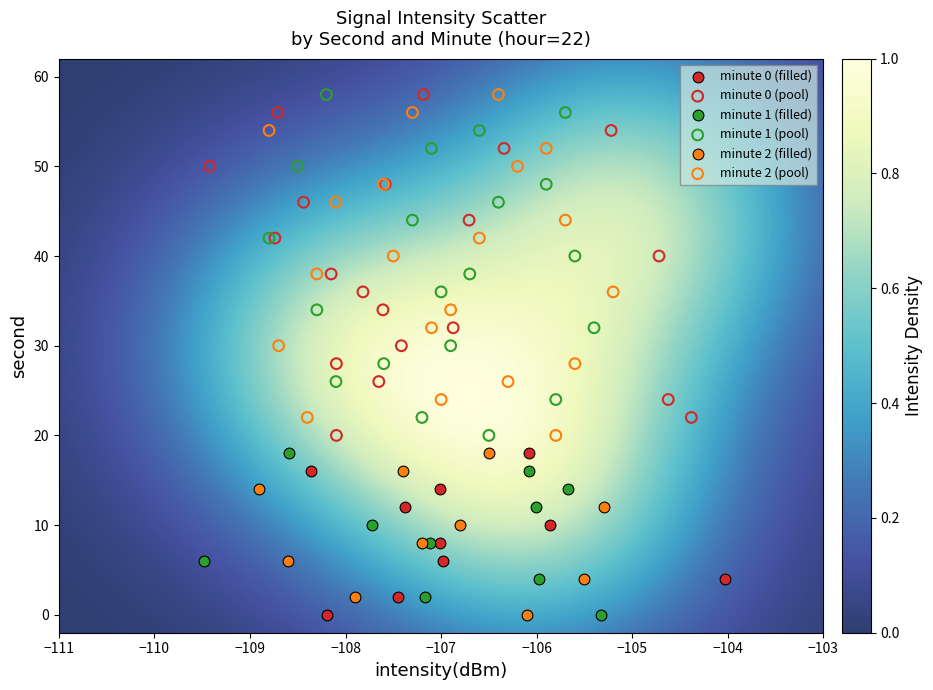

What are all the series names shown in the legend?

minute 0 (filled), minute 0 (pool), minute 1 (filled), minute 1 (pool), minute 2 (filled), minute 2 (pool)